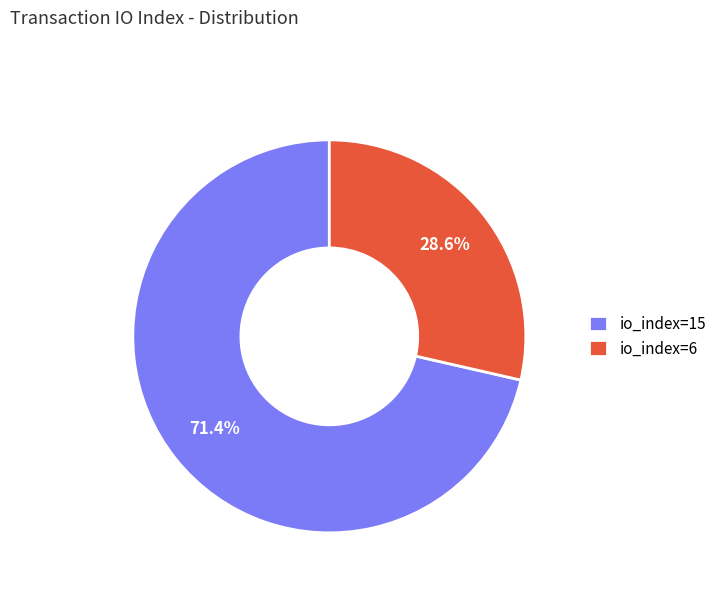

Is it true that io_index=6 is 29% of the pie?

True